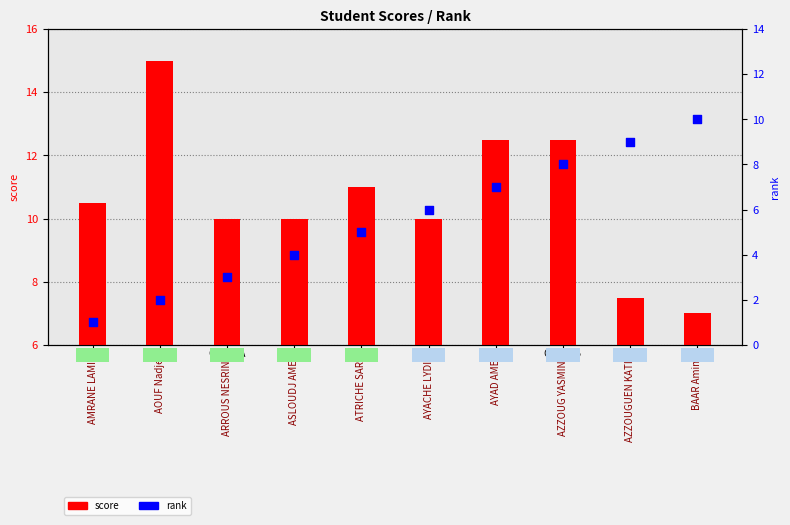

Is the value of rank at AYACHE LYDIA greater than the value of score at ATRICHE SARA?

No